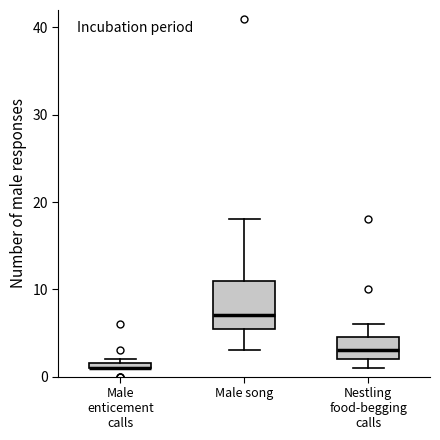

Where is the lower edge of the box for Male enticement calls on the y-axis? The values are not printed on the chart, so give them approximately, as read against the axis.

1